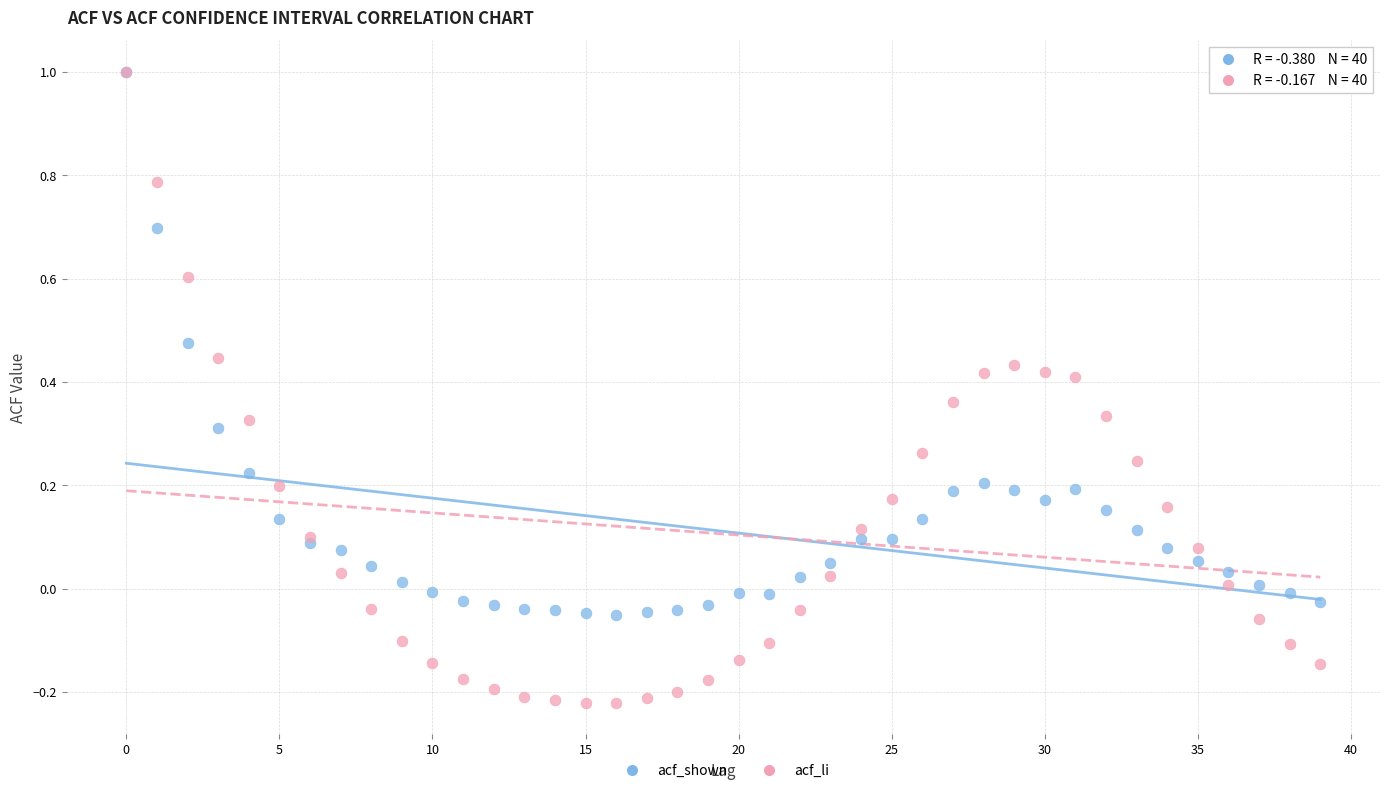

Which series has the widest spread of Y values?

acf_li